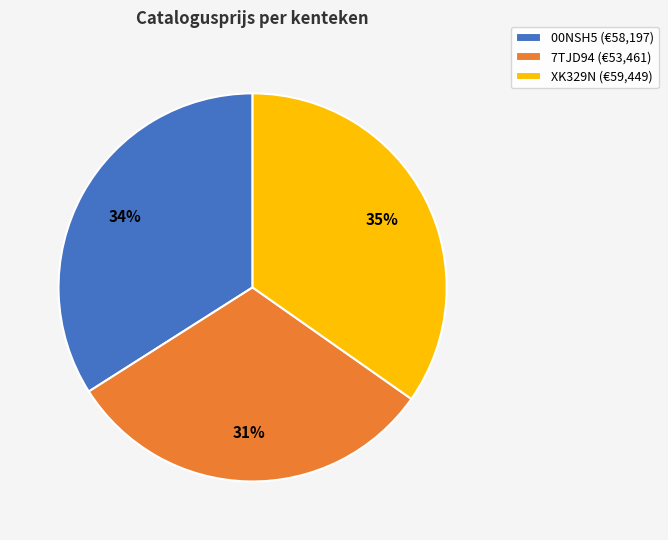

What percentage is the 7TJD94 slice, to the nearest percent?

31%